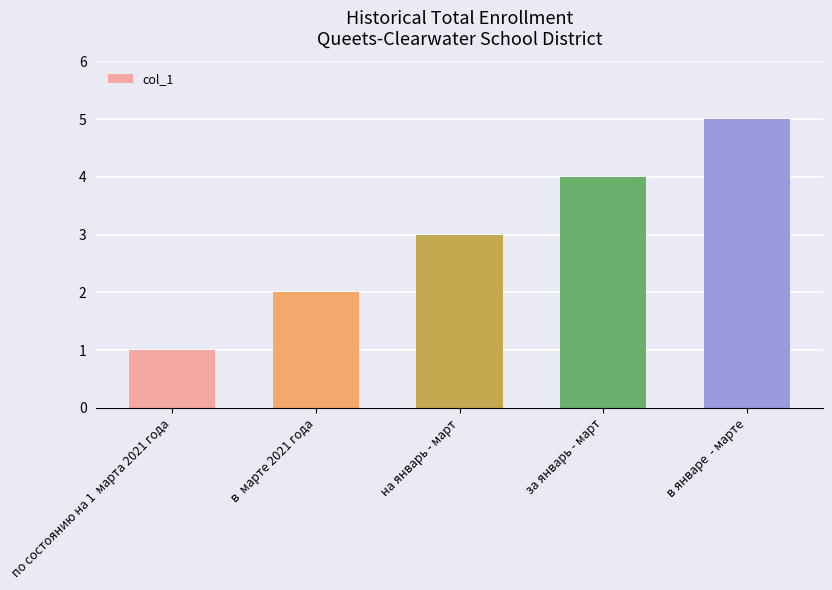

What is the maximum value shown in the chart?

5